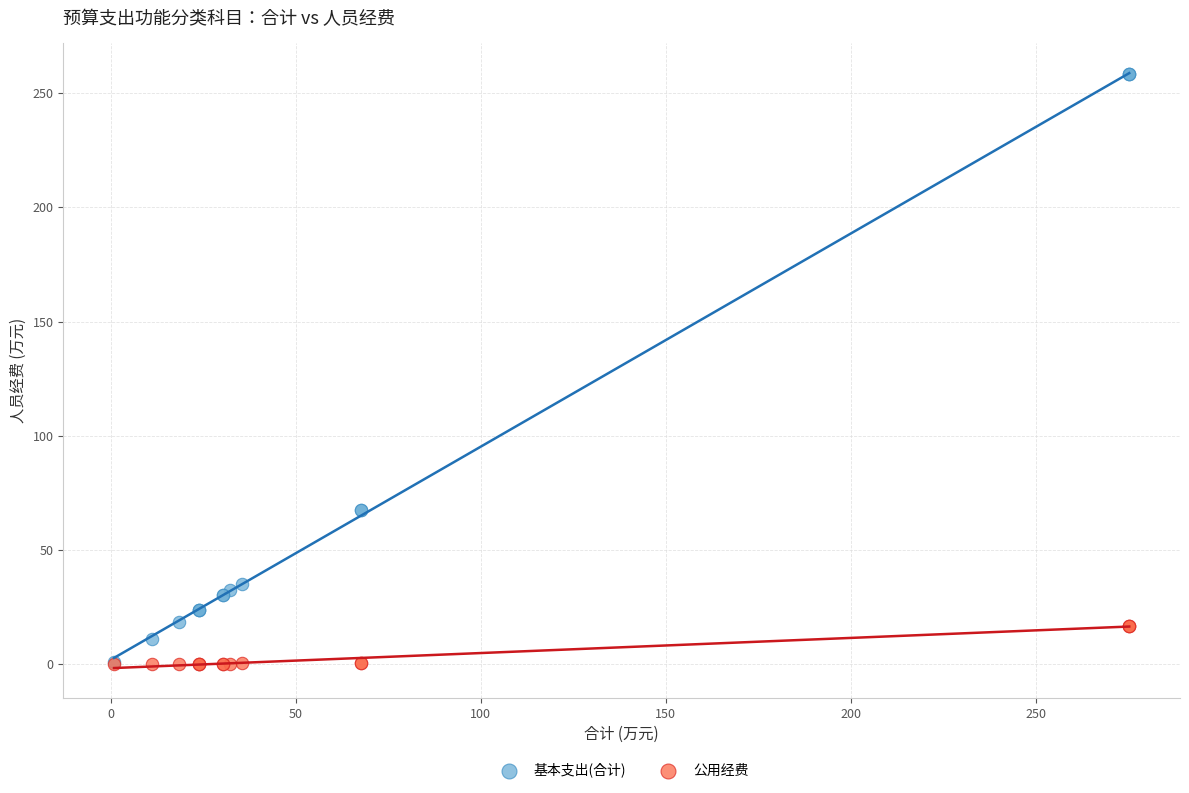

What are all the series names shown in the legend?

基本支出(合计), 公用经费